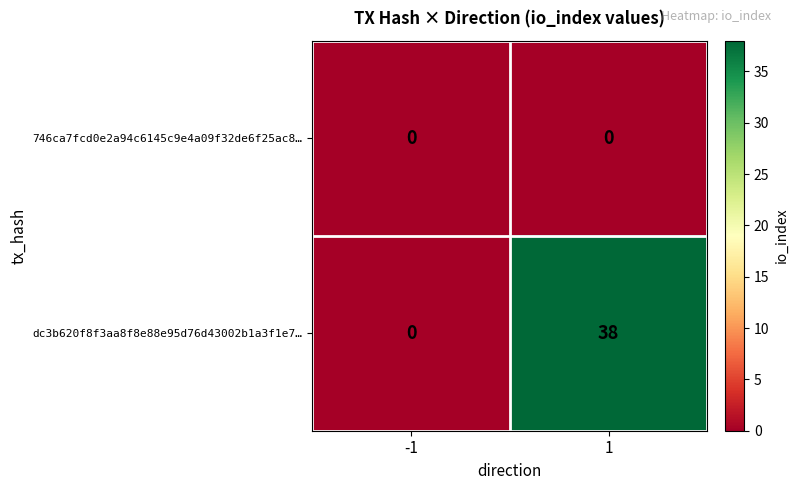

At 1, list the series in order from largest to smallest.

dc3b620f8f3aa8f8e88e95d76d43002b1a3f1e7…, 746ca7fcd0e2a94c6145c9e4a09f32de6f25ac8…